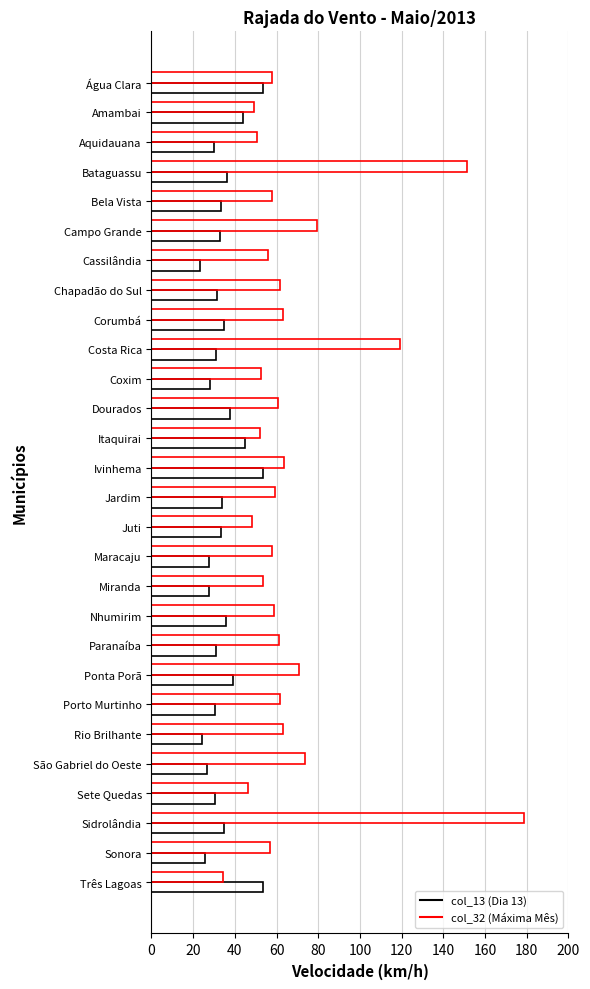

Count the number of categories in the chart.

28